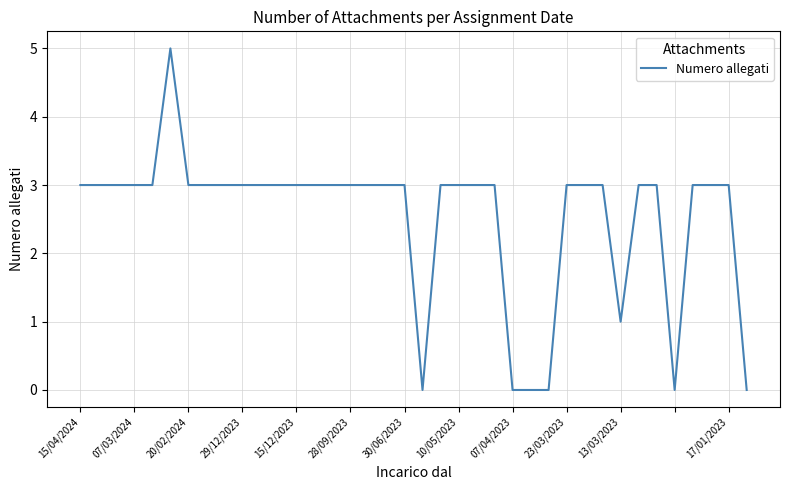

What is the difference between the maximum and minimum values?

5